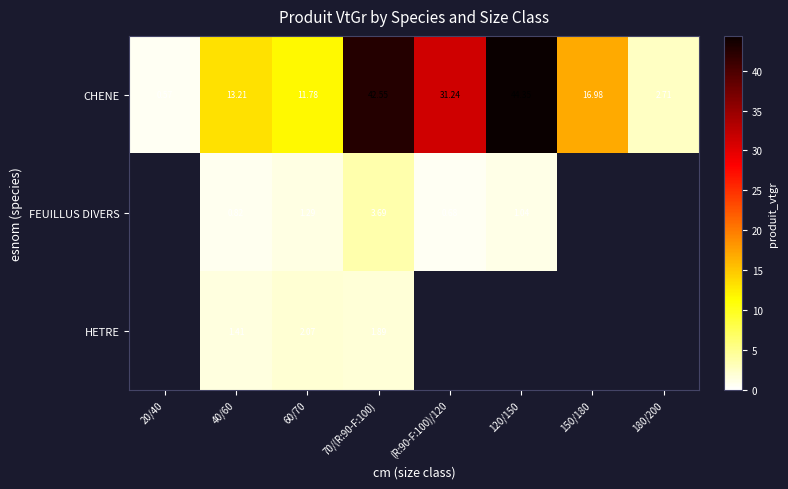

Which label corresponds to the largest value in the chart?

120/150